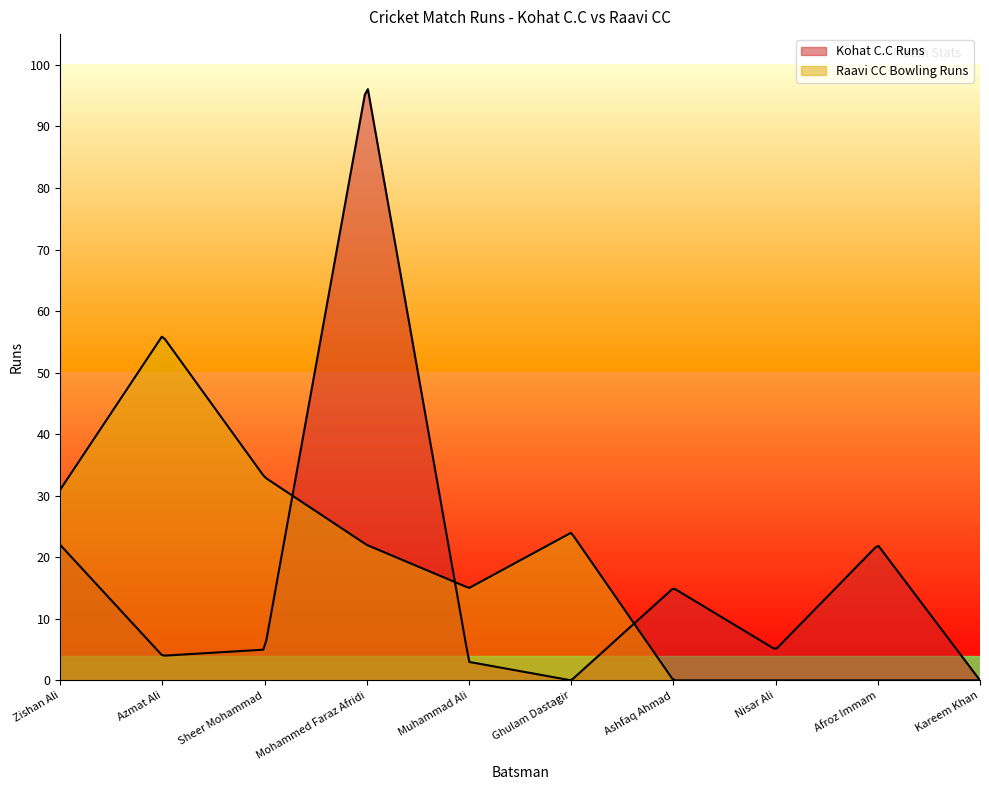

True or false: Raavi CC Bowling Runs has more than 2 interior local peaks.

False